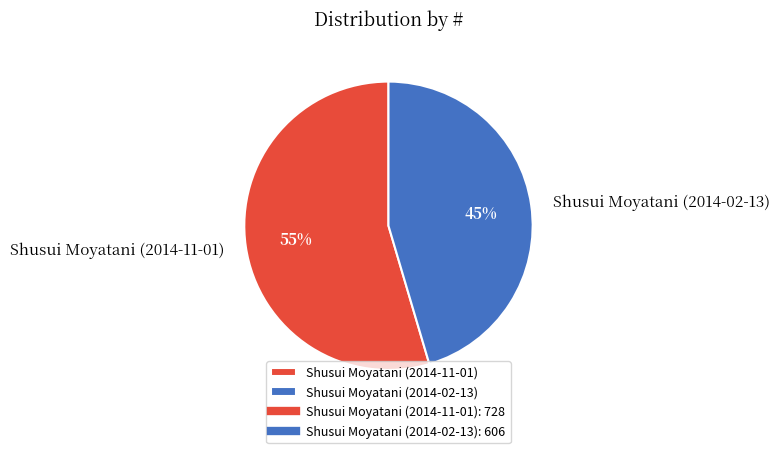

Is it true that Shusui Moyatani (2014-02-13) is 45% of the pie?

True